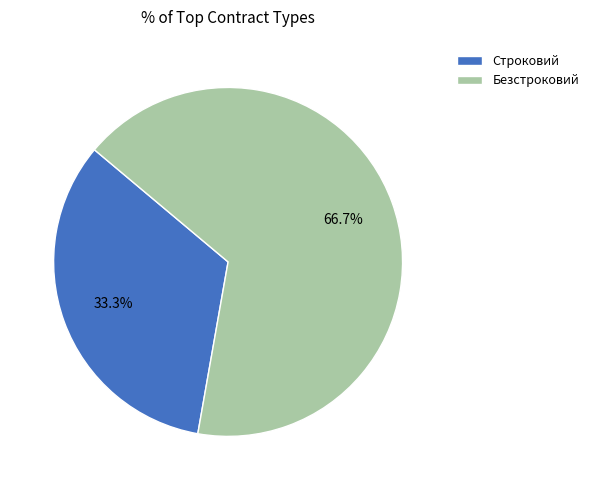

Which category has the smallest portion of the pie?

Строковий